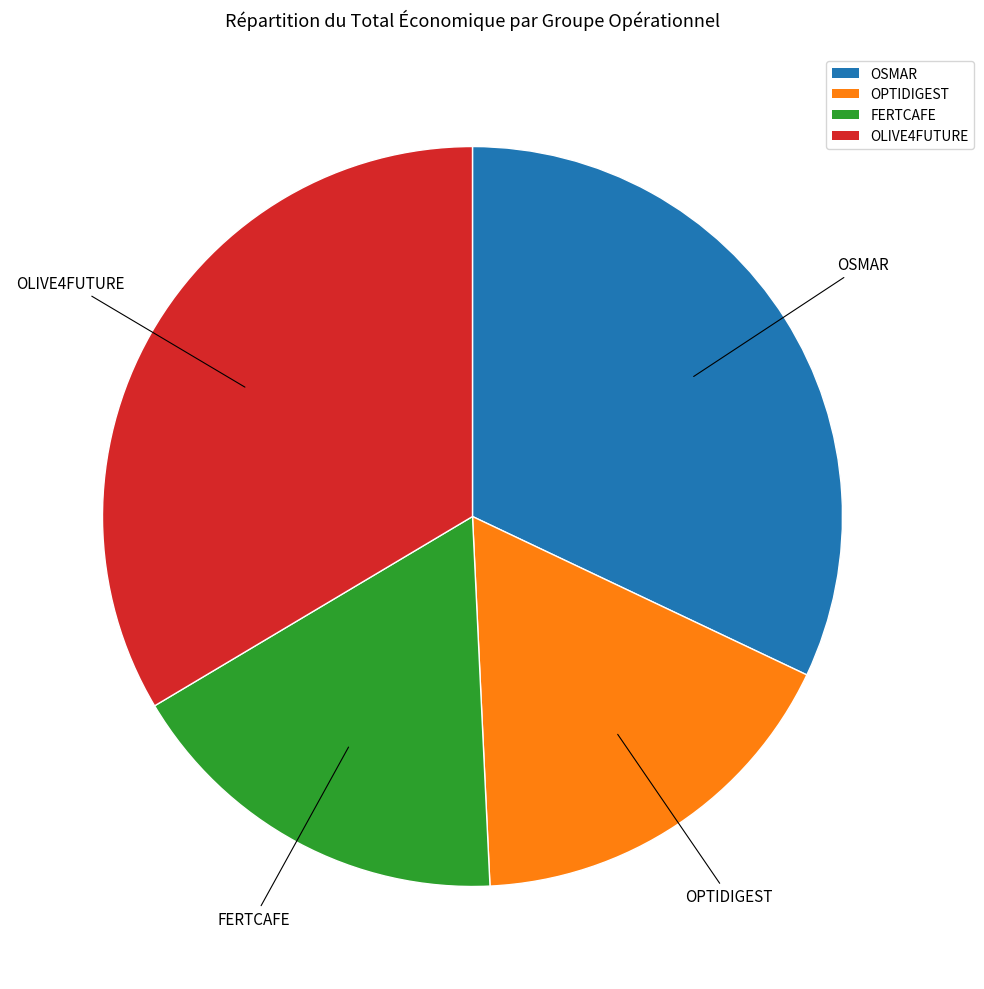

Count the number of slices in the pie.

4